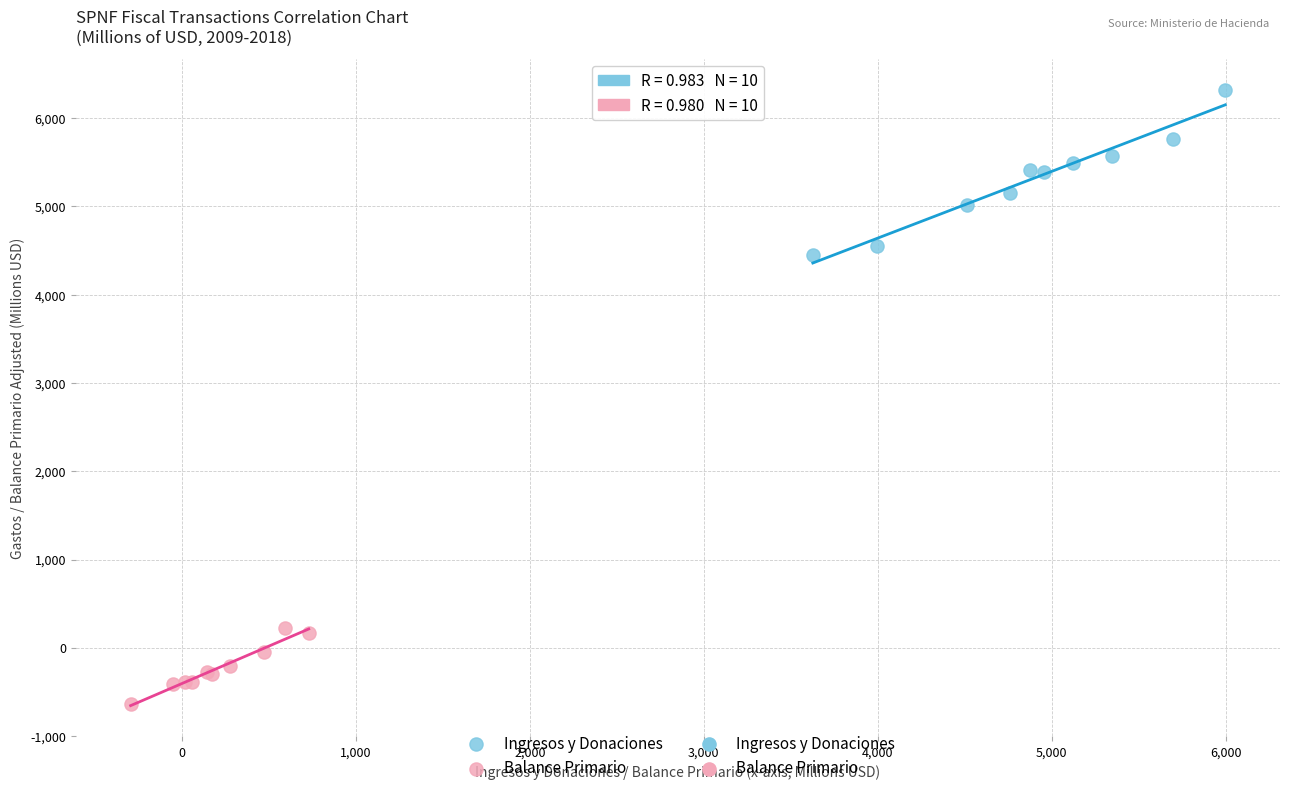

Which series has the widest spread of Y values?

Ingresos y Donaciones